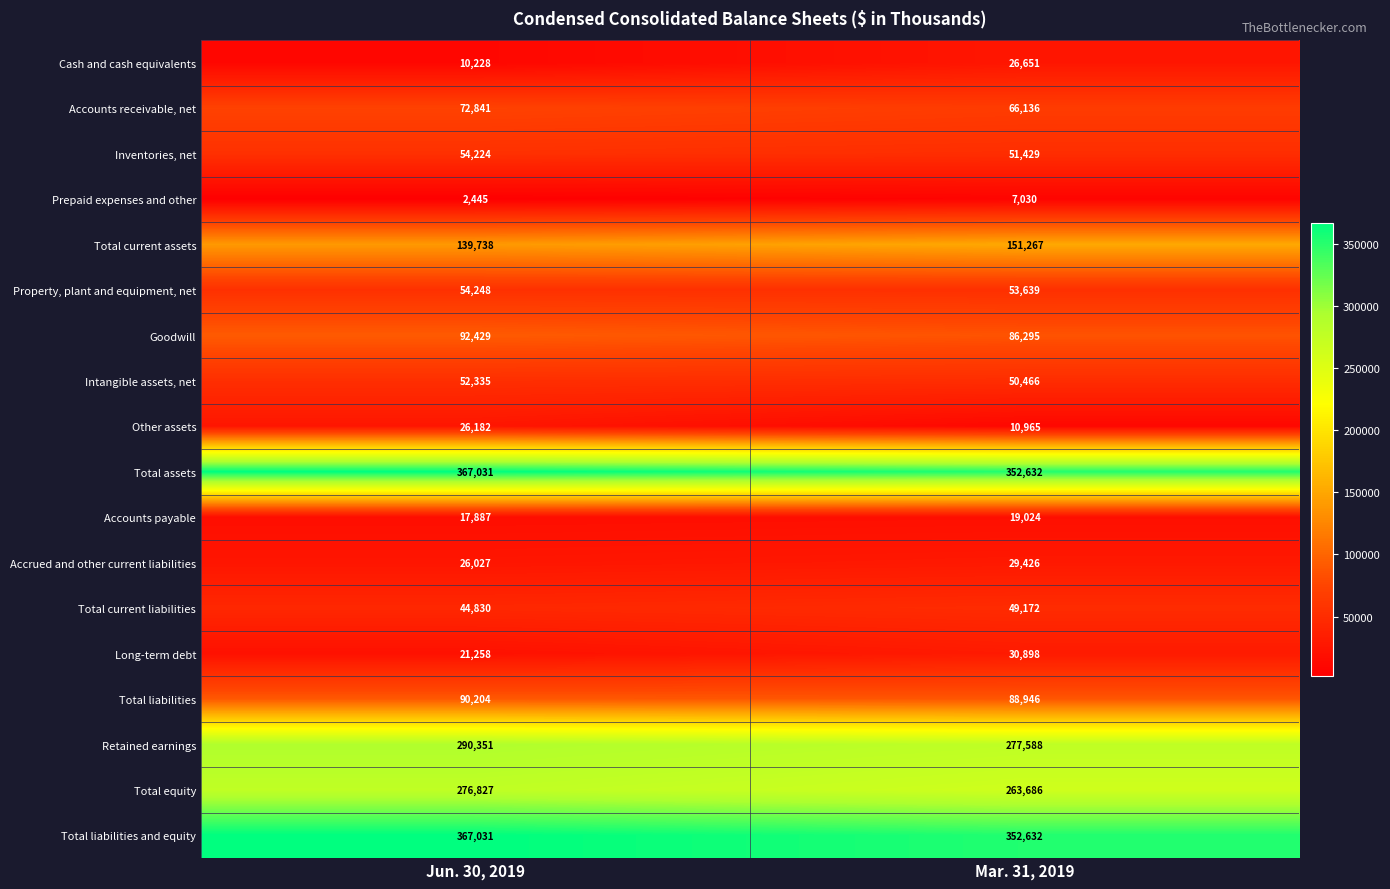

What is the sum of the Inventories, net values at Mar. 31, 2019 and Jun. 30, 2019?

105653